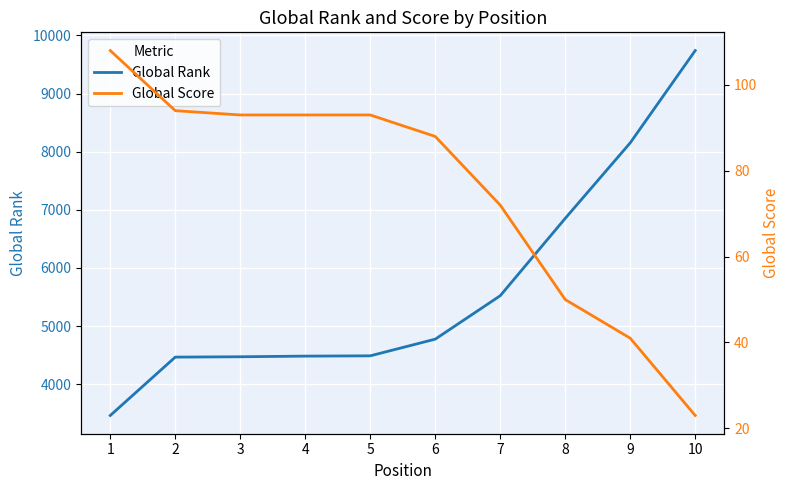

At how many categories does at least one series exceed 1443?

10